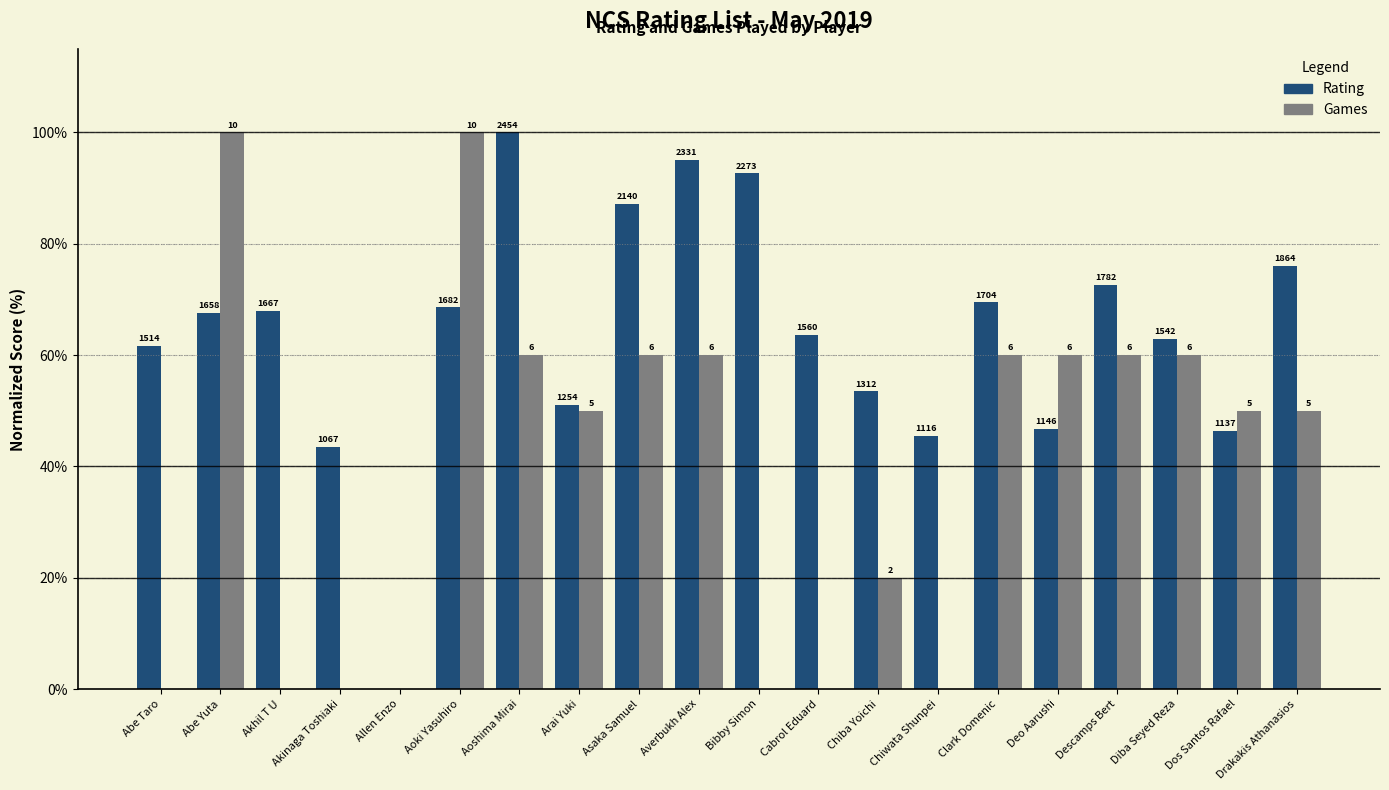

At which label is Rating closest to 50?

Arai Yuki